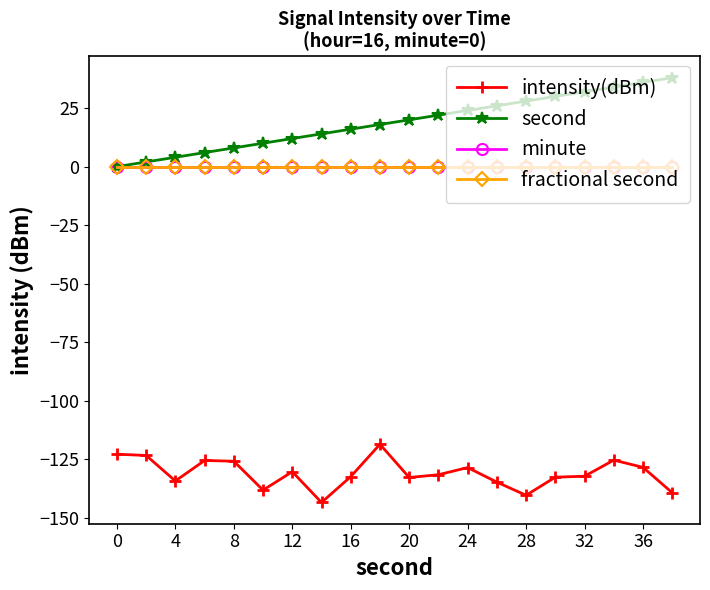

True or false: second and fractional second cross at least once.

False